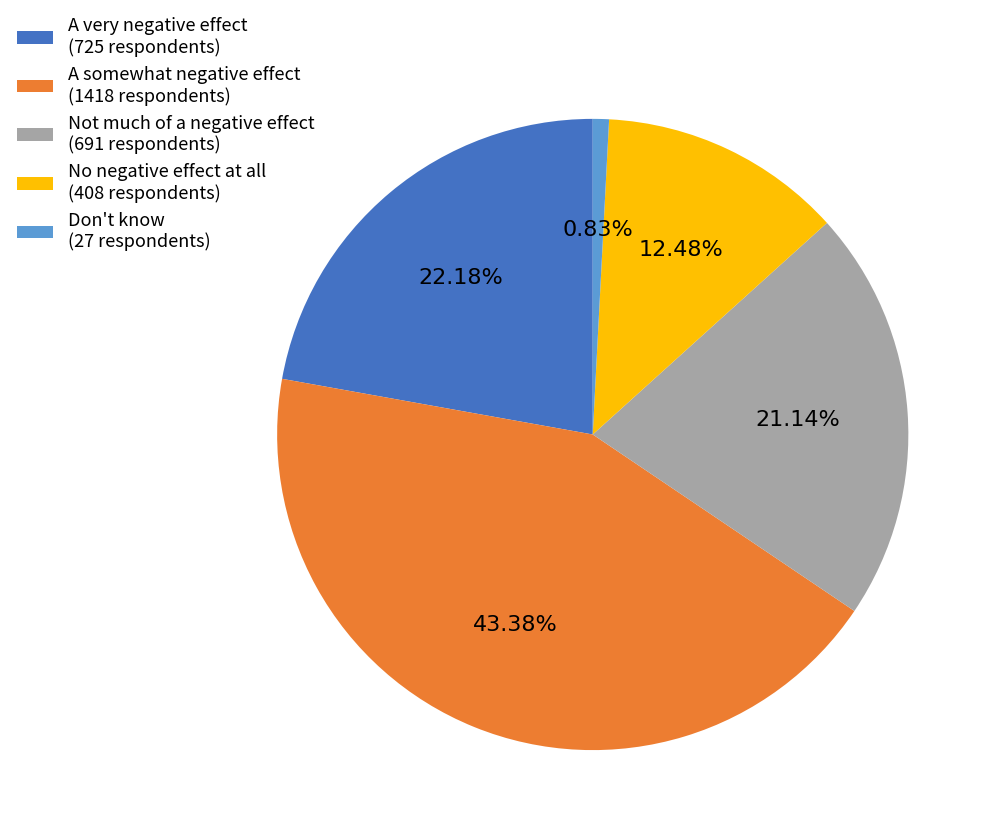

What percentage is the A somewhat negative effect slice, to the nearest percent?

43%